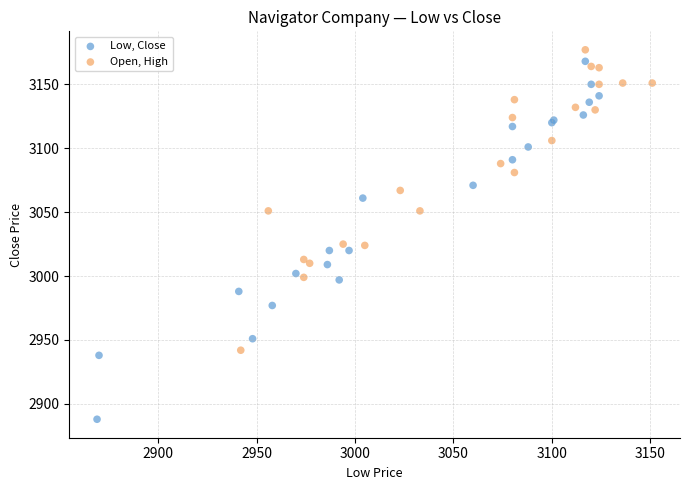

Which series reaches the maximum Y coordinate?

Open, High